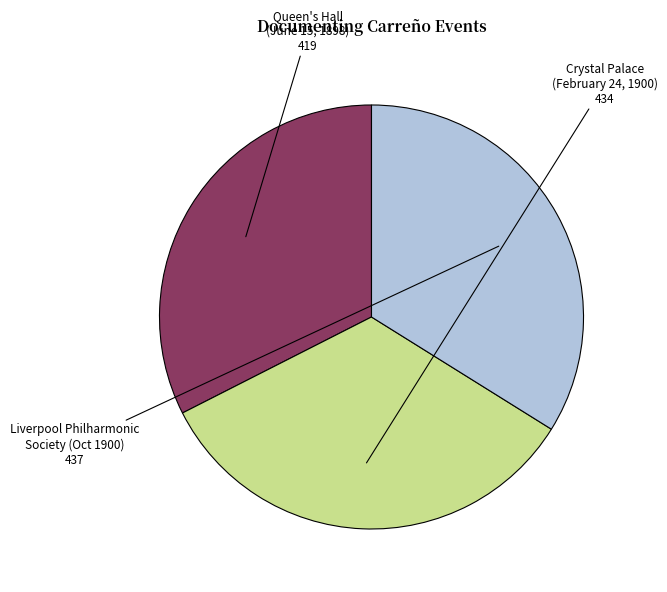

How many slices are in this pie chart?

3